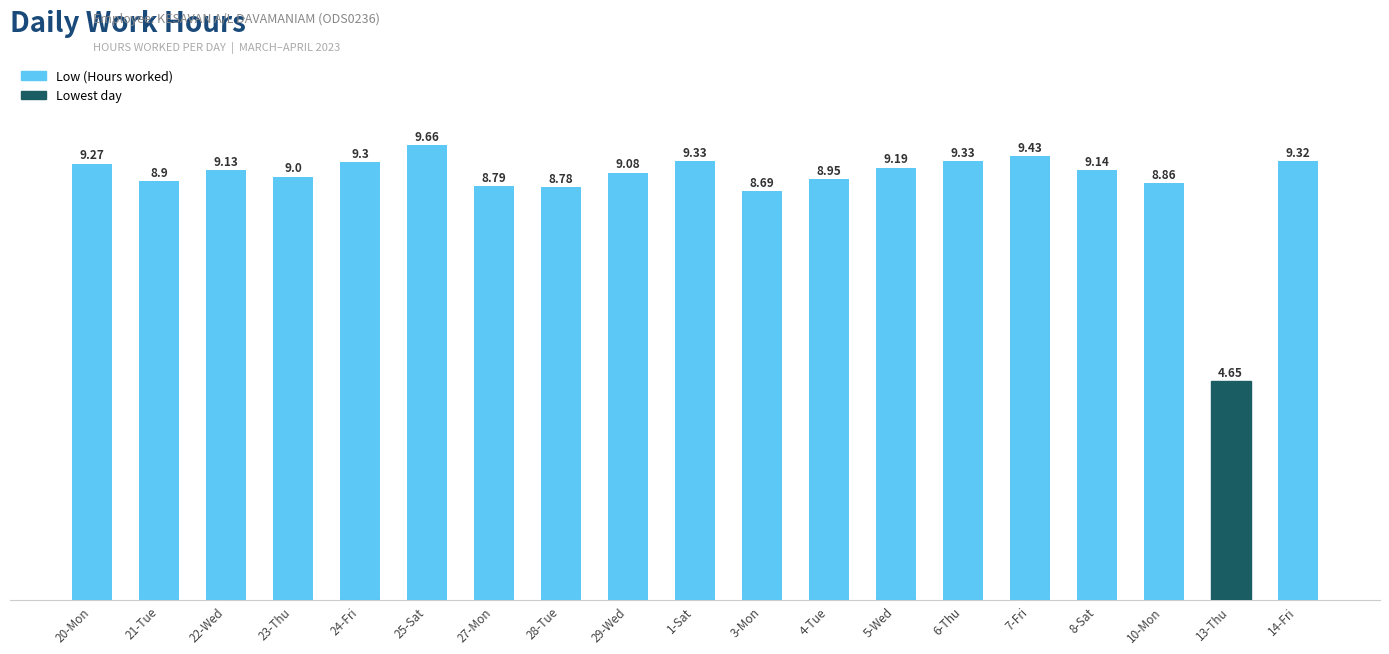

How many values are below 9?

7